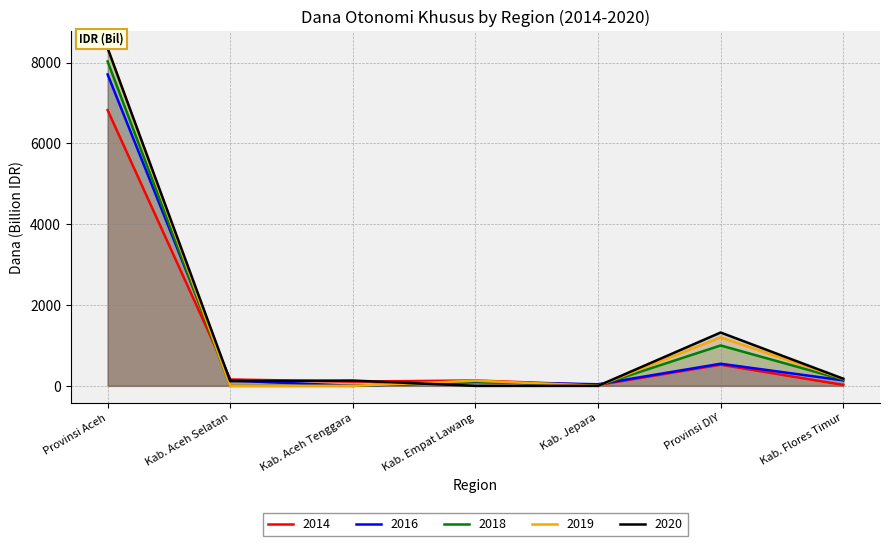

At Kab. Jepara, list the series in order from largest to smallest.

2016, 2014, 2018, 2019, 2020